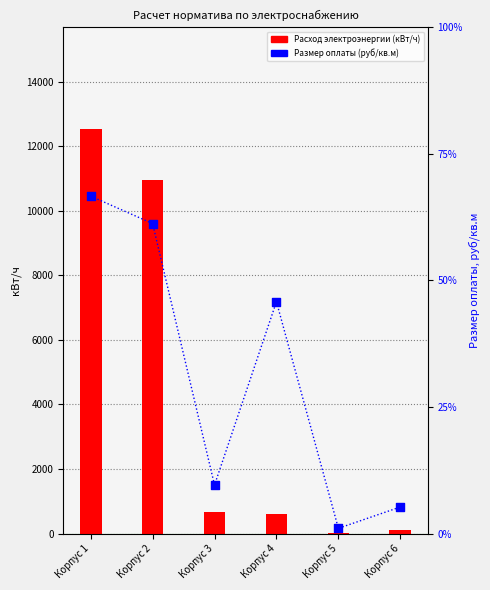

Which series has the largest Y range (max minus min)?

Расход электроэнергии (кВт/ч)